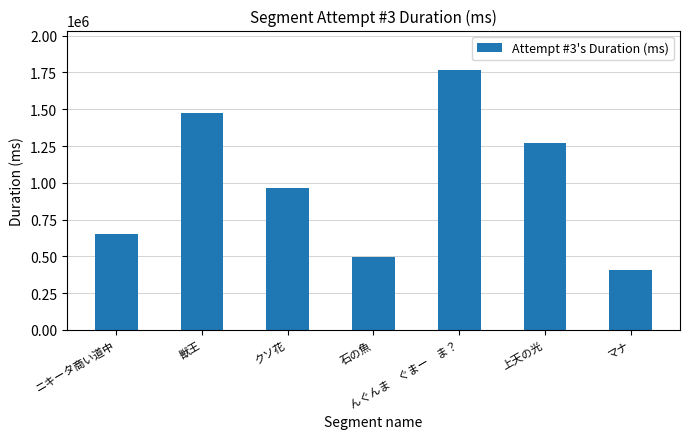

What is the greatest value displayed?

1769562